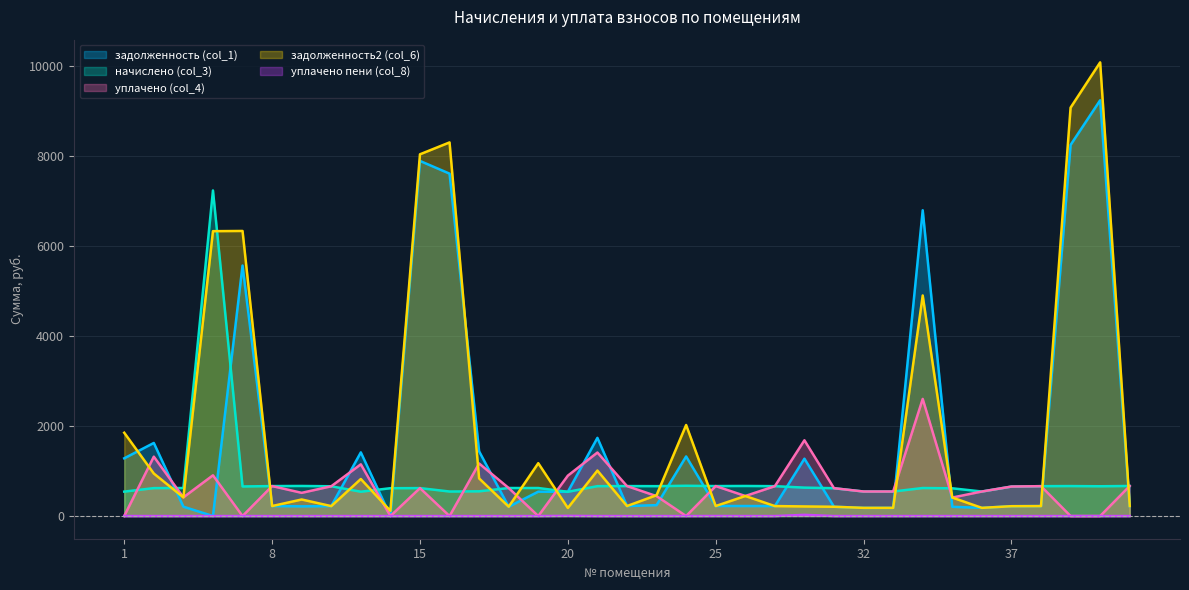

True or false: уплачено пени (col_8) has more than 1 interior local peaks.

True